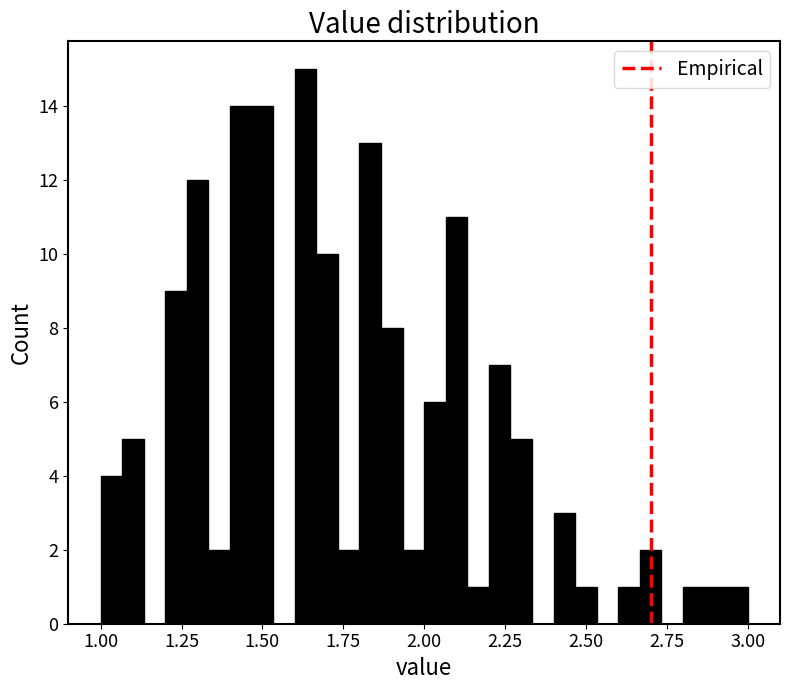

Read against the x-axis, roughly where is the centre of the tallest bar?

1.65